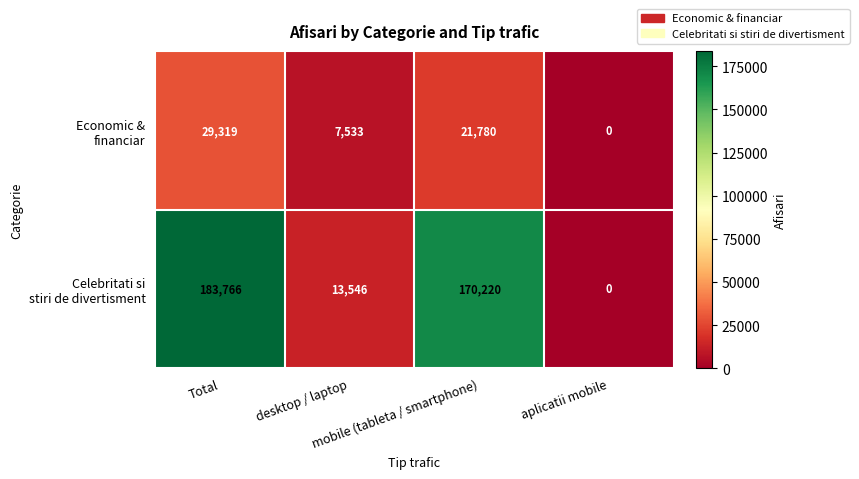

What is the maximum value shown in the chart?

183766